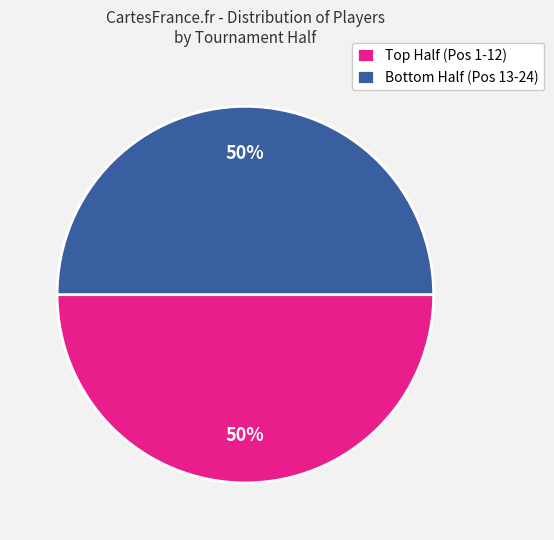

Count the number of slices in the pie.

2